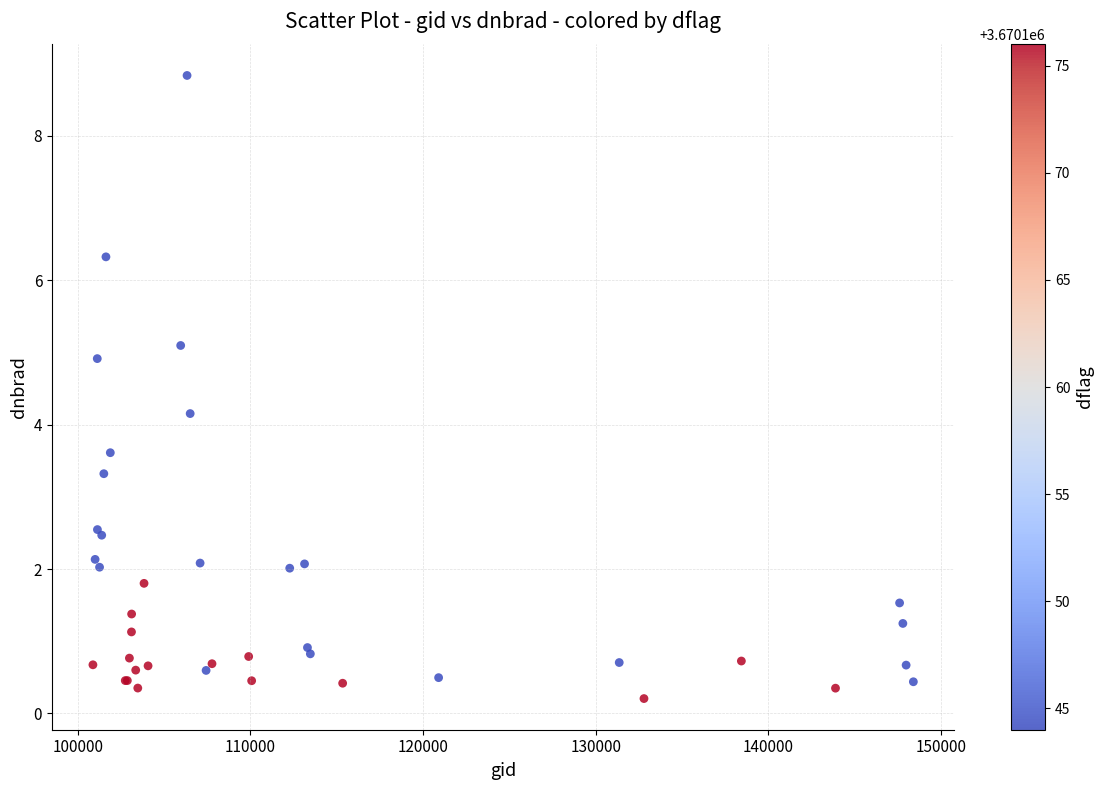

What Y value in the scatter plot is closest to 4?

4.2